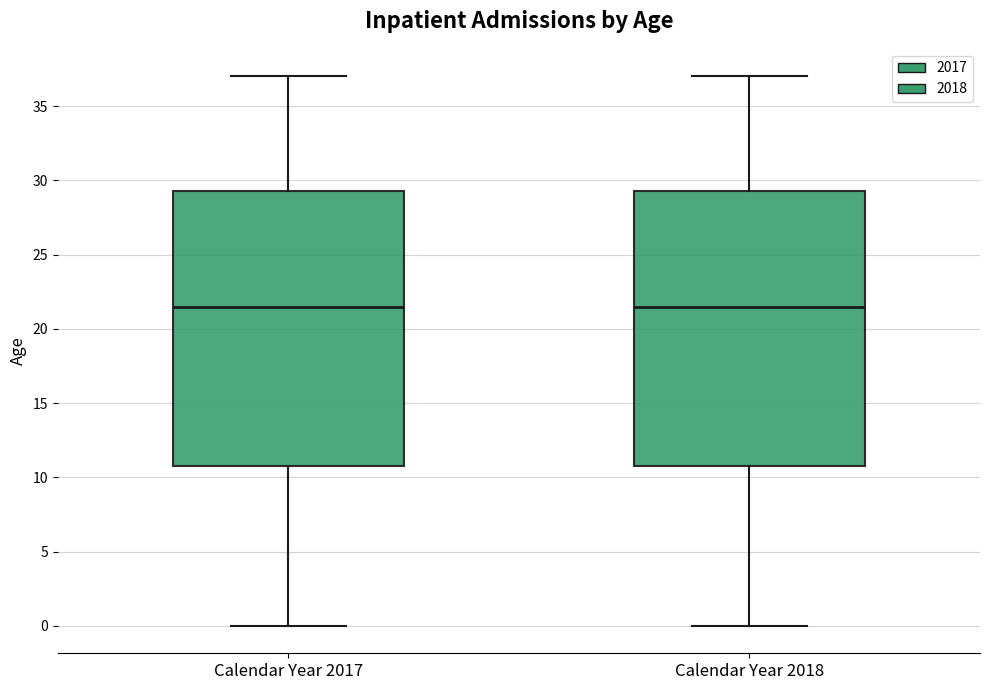

Reading left to right, read every box against the y-axis: the position of its median line, the range the box covers, and the ends of its whiskers. The values are not printed on the chart, so give them approximately, as read against the axis.

Calendar Year 2017: median 21.5, box 11.0 to 29.5, whiskers 0.0 to 37.0
Calendar Year 2018: median 21.5, box 11.0 to 29.5, whiskers 0.0 to 37.0